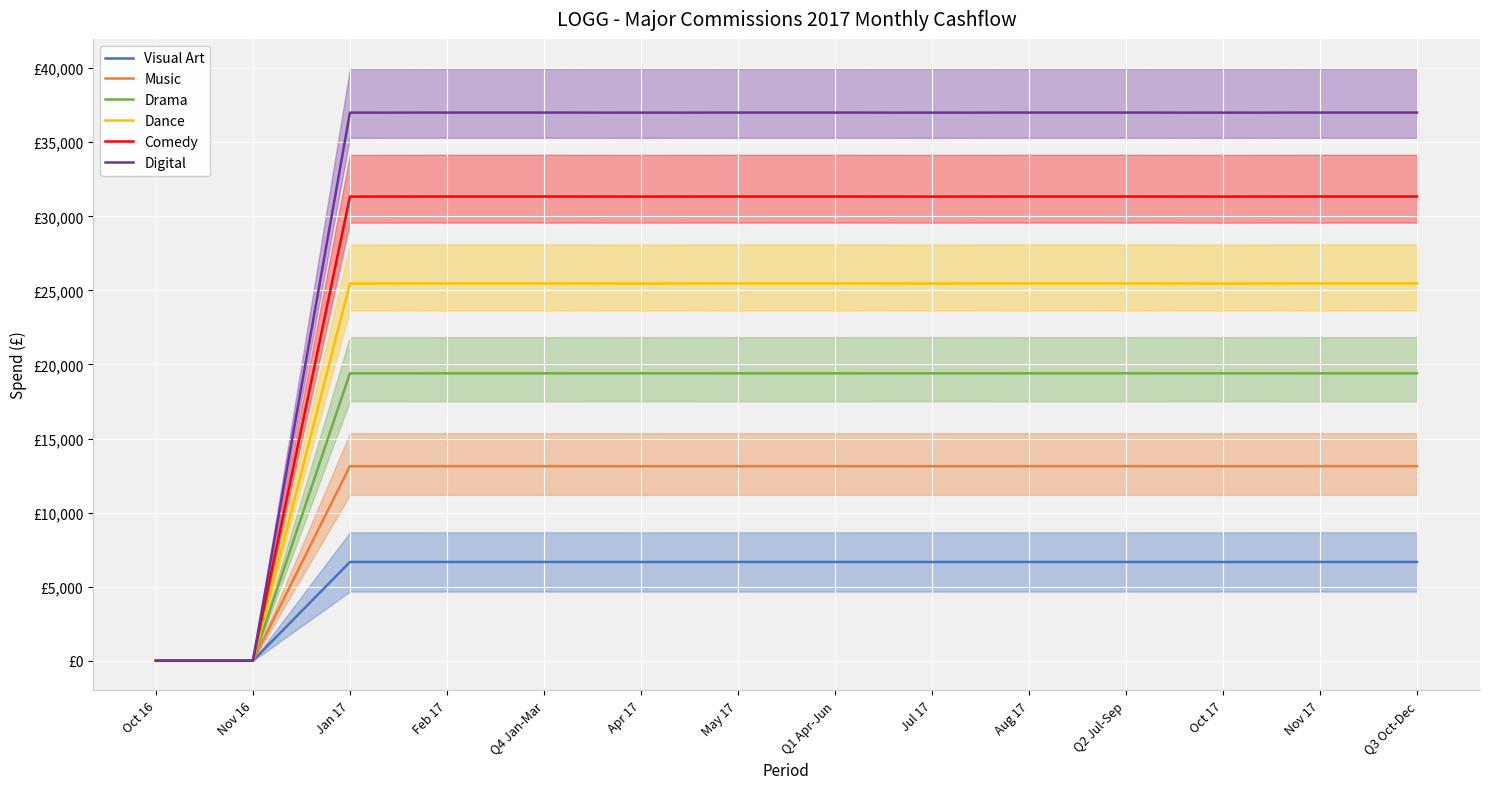

How many data points in Digital are less than 37001?

6